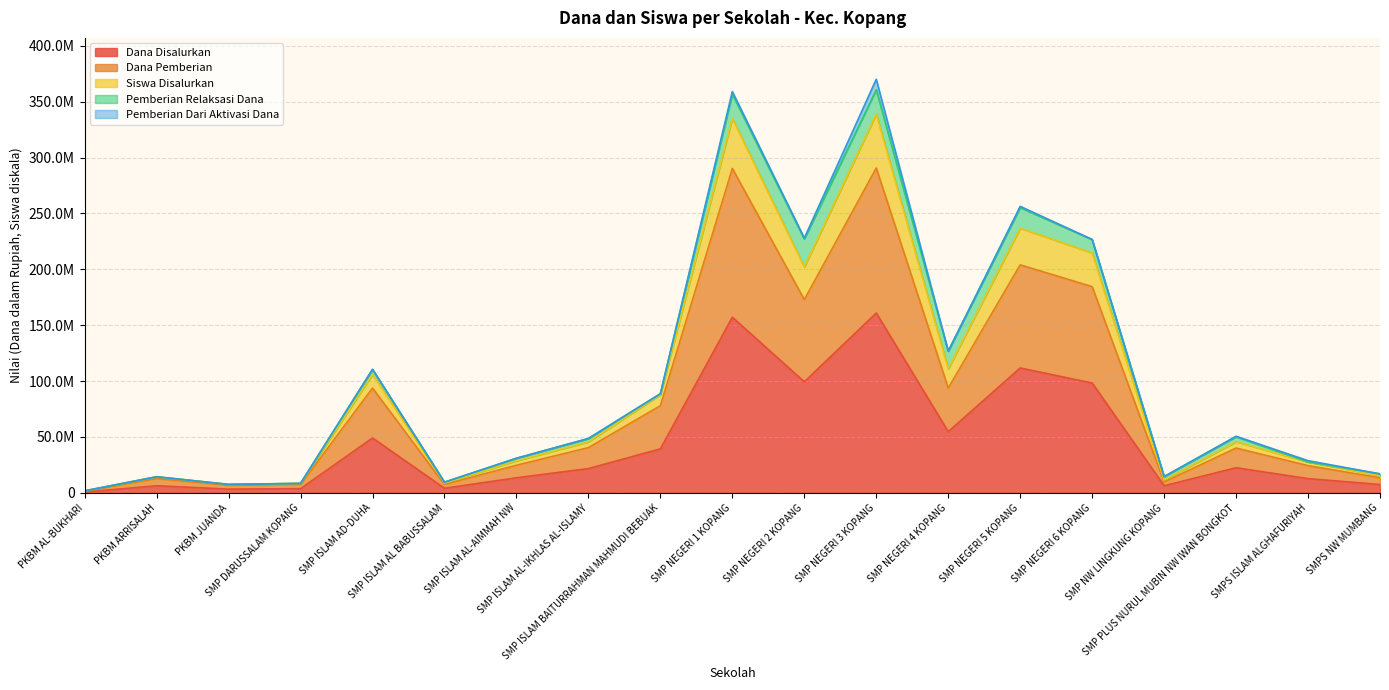

Where does the Dana Pemberian series first go above 40125000?

SMP ISLAM AD-DUHA